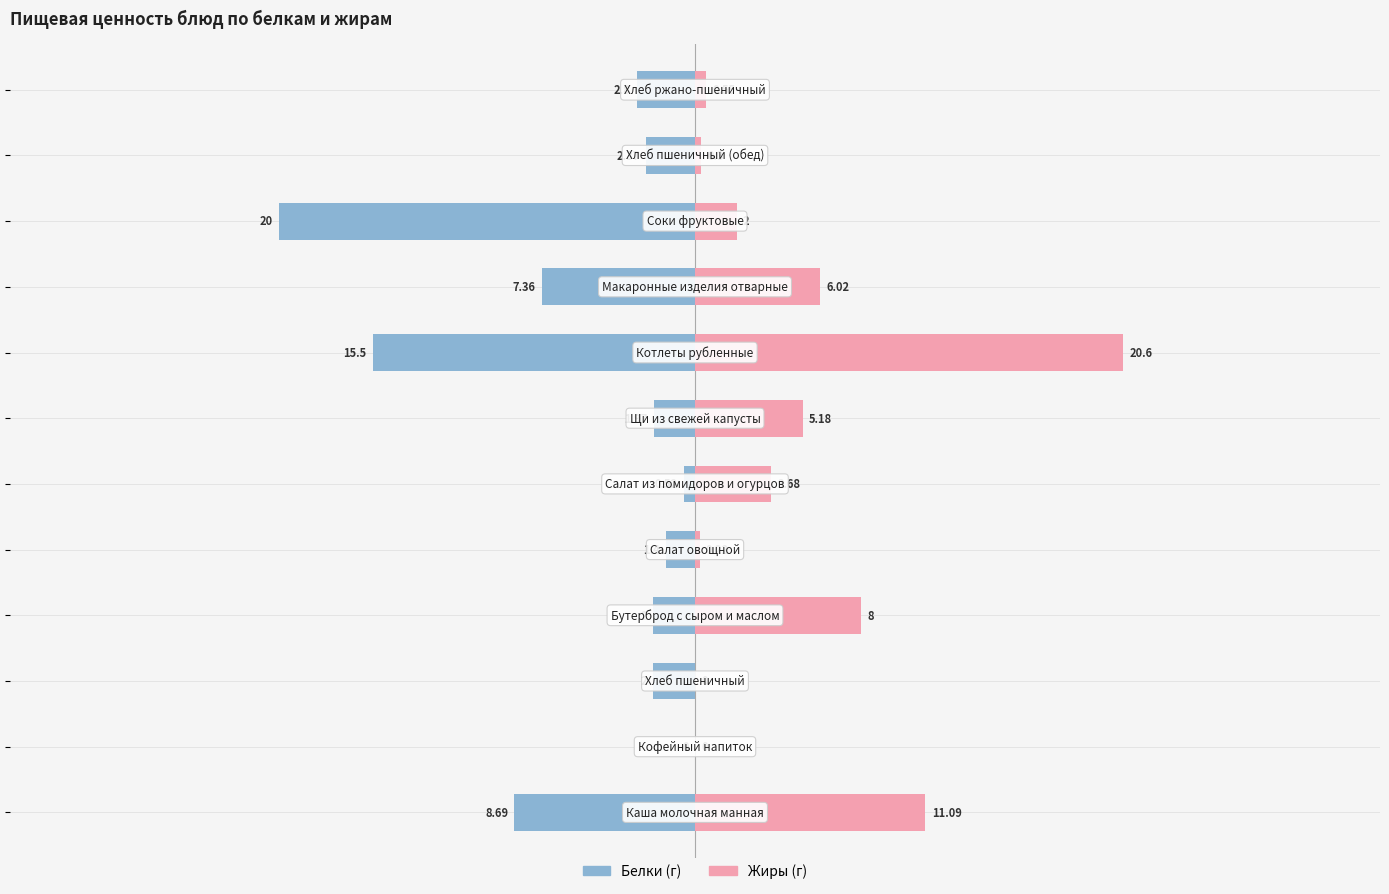

What is the average value of the Белки series?

-5.4